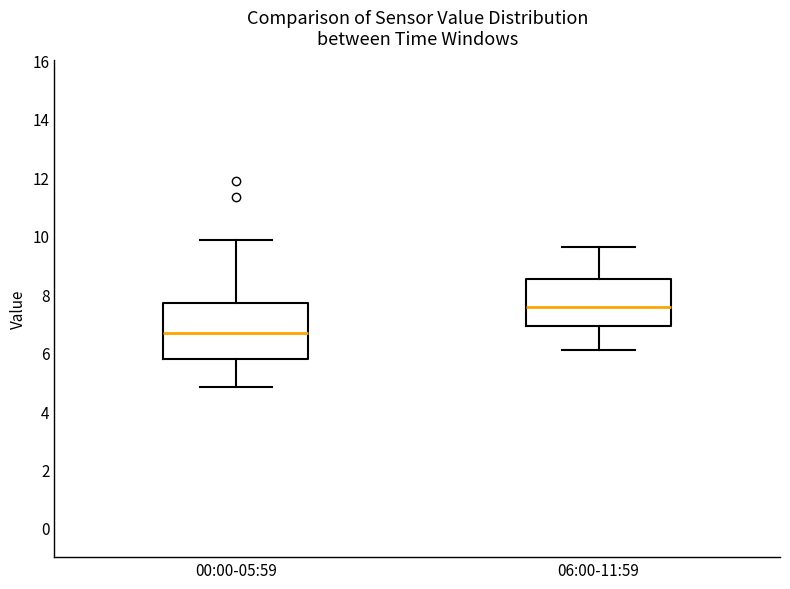

Which box's median line is the highest?

06:00-11:59